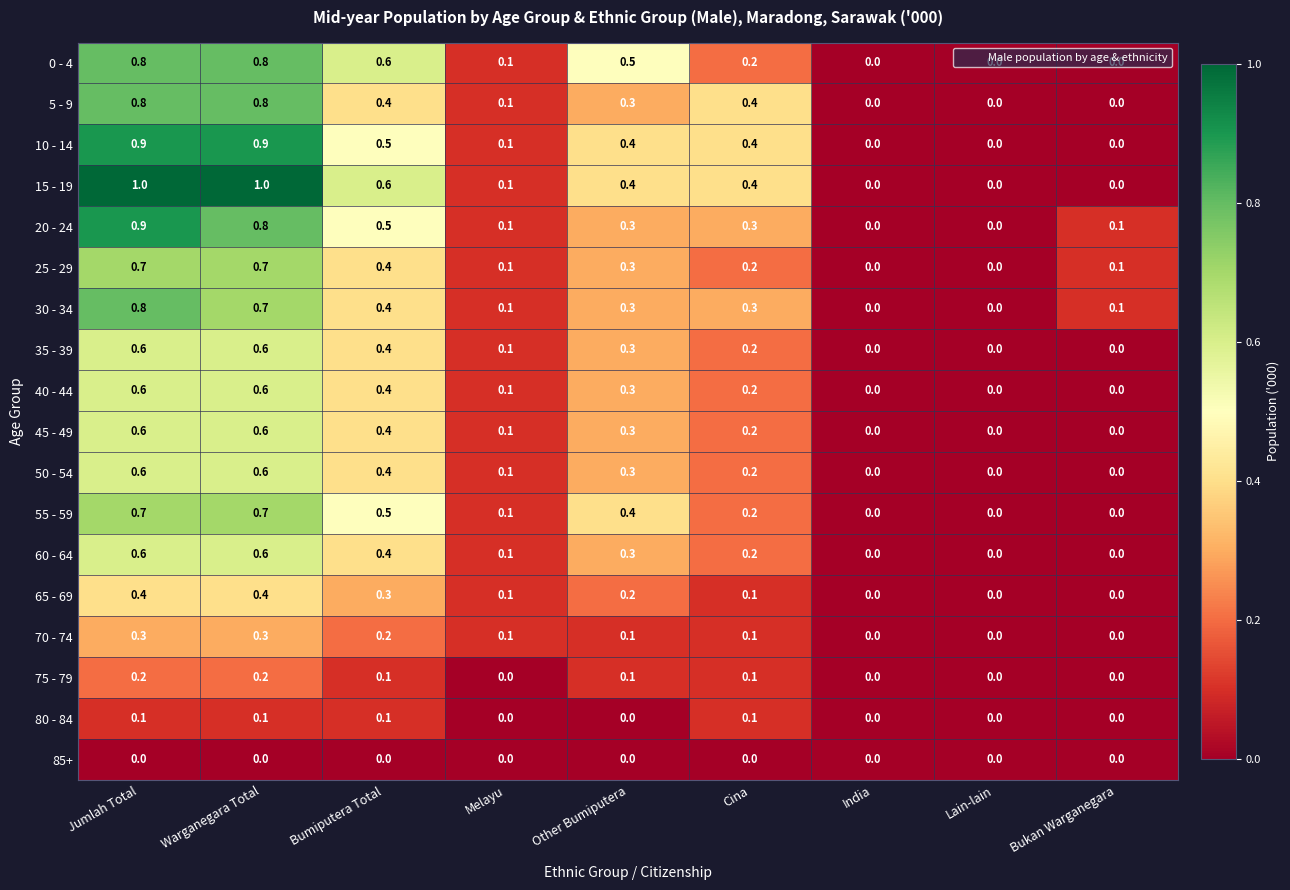

Which series has the largest total across all categories?

15 - 19